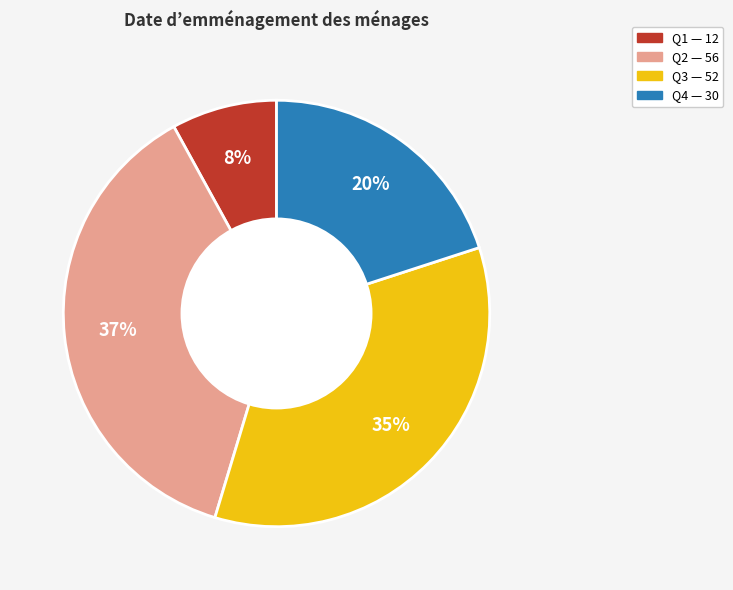

Is it true that Q4 is 20% of the pie?

True